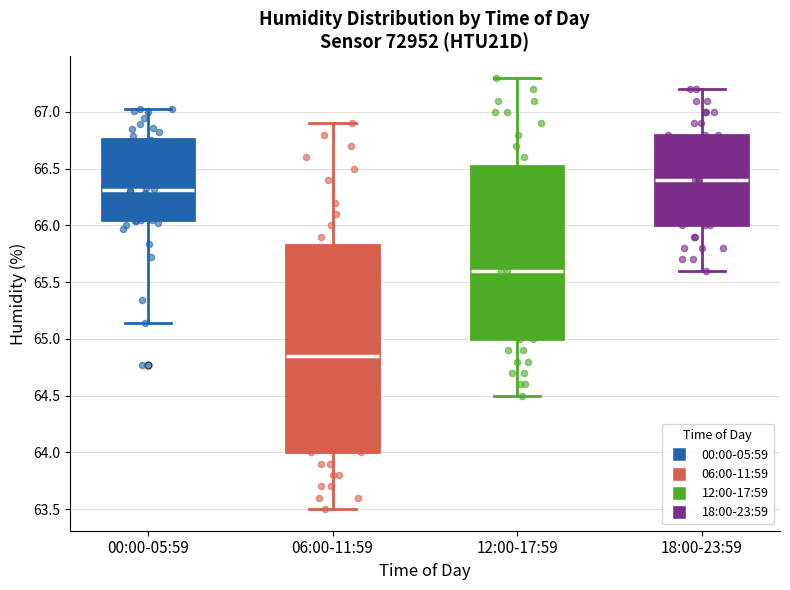

Comparing the boxes themselves (not the whiskers), which one is the tallest?

06:00-11:59